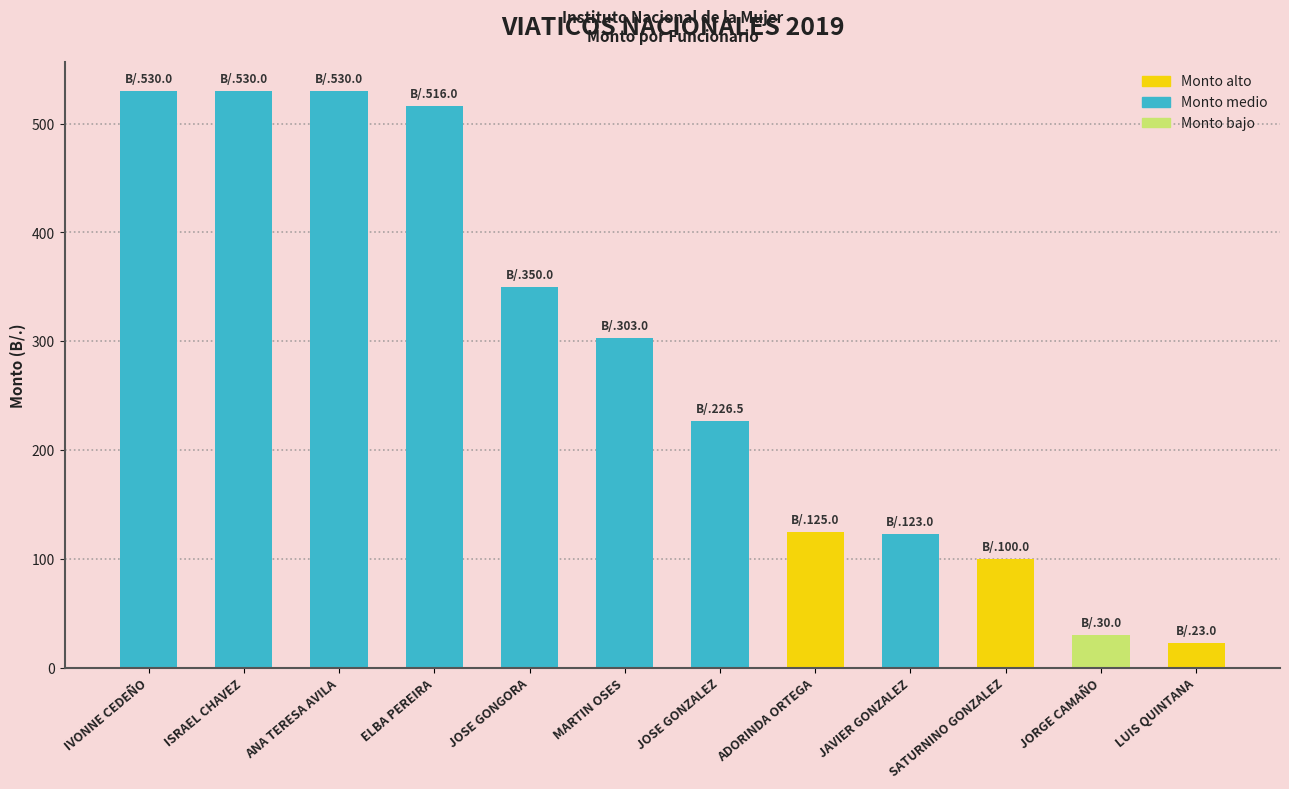

What is the smallest value displayed?

23.0